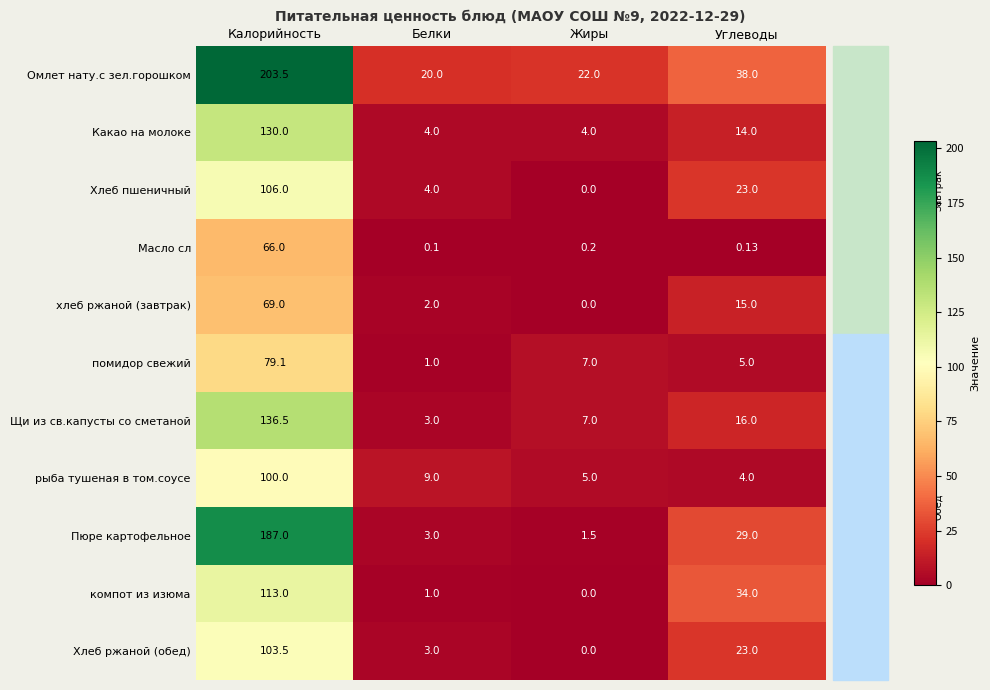

Where does the Хлеб ржаной (обед) series first go above 23?

Калорийность